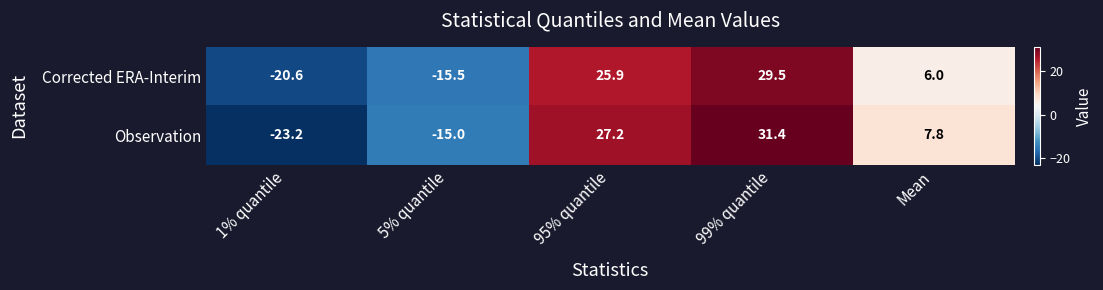

Reading right to left, what are all the values shown in this chart?

Corrected ERA-Interim: 6.0	29.5	25.9	-15.5	-20.6
Observation: 7.8	31.4	27.2	-15.0	-23.2